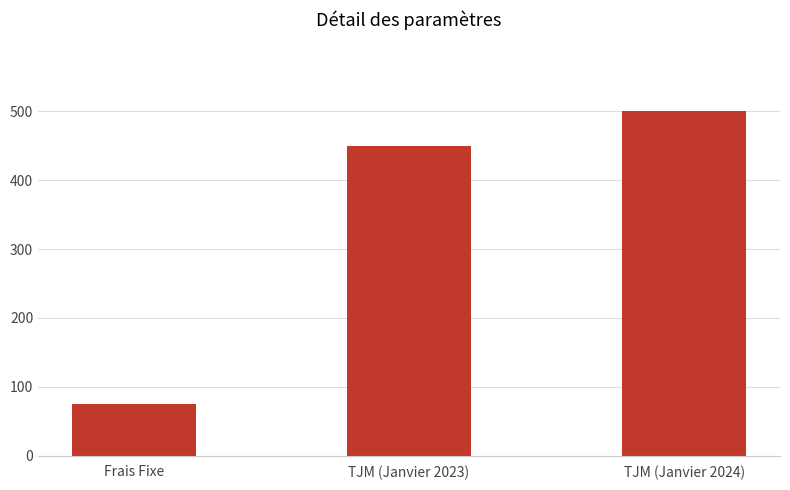

How many distinct data groups are displayed?

1